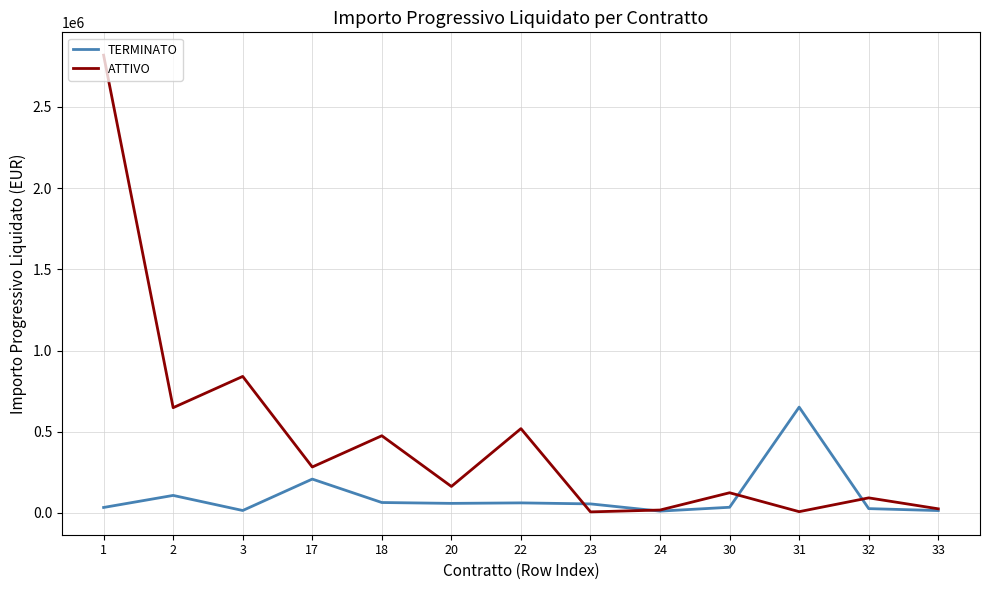

List the series in order of their peak value, highest first.

ATTIVO, TERMINATO